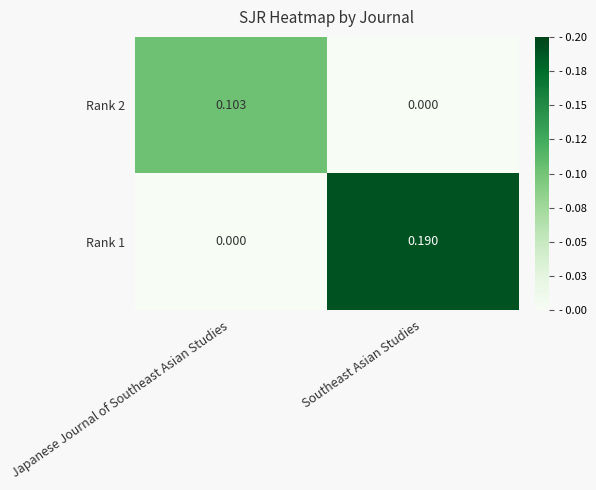

At which category is the sum across all series the highest?

Southeast Asian Studies